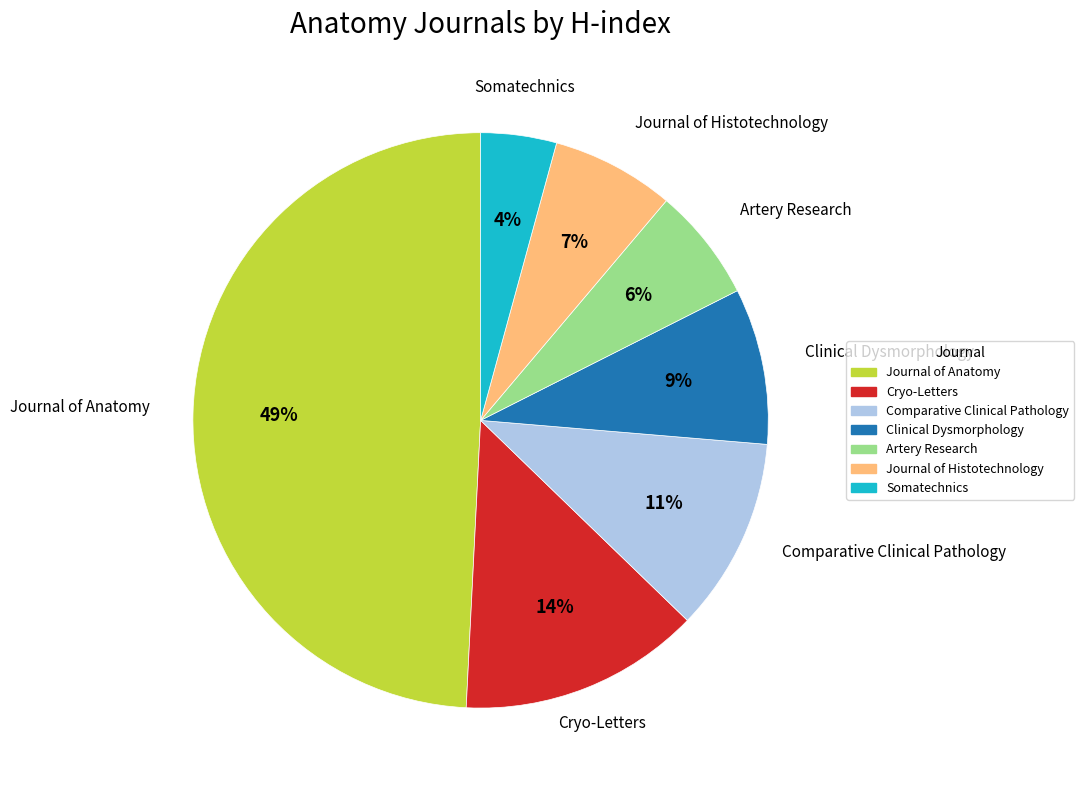

Rank the categories by value from highest to lowest.

Journal of Anatomy, Cryo-Letters, Comparative Clinical Pathology, Clinical Dysmorphology, Journal of Histotechnology, Artery Research, Somatechnics